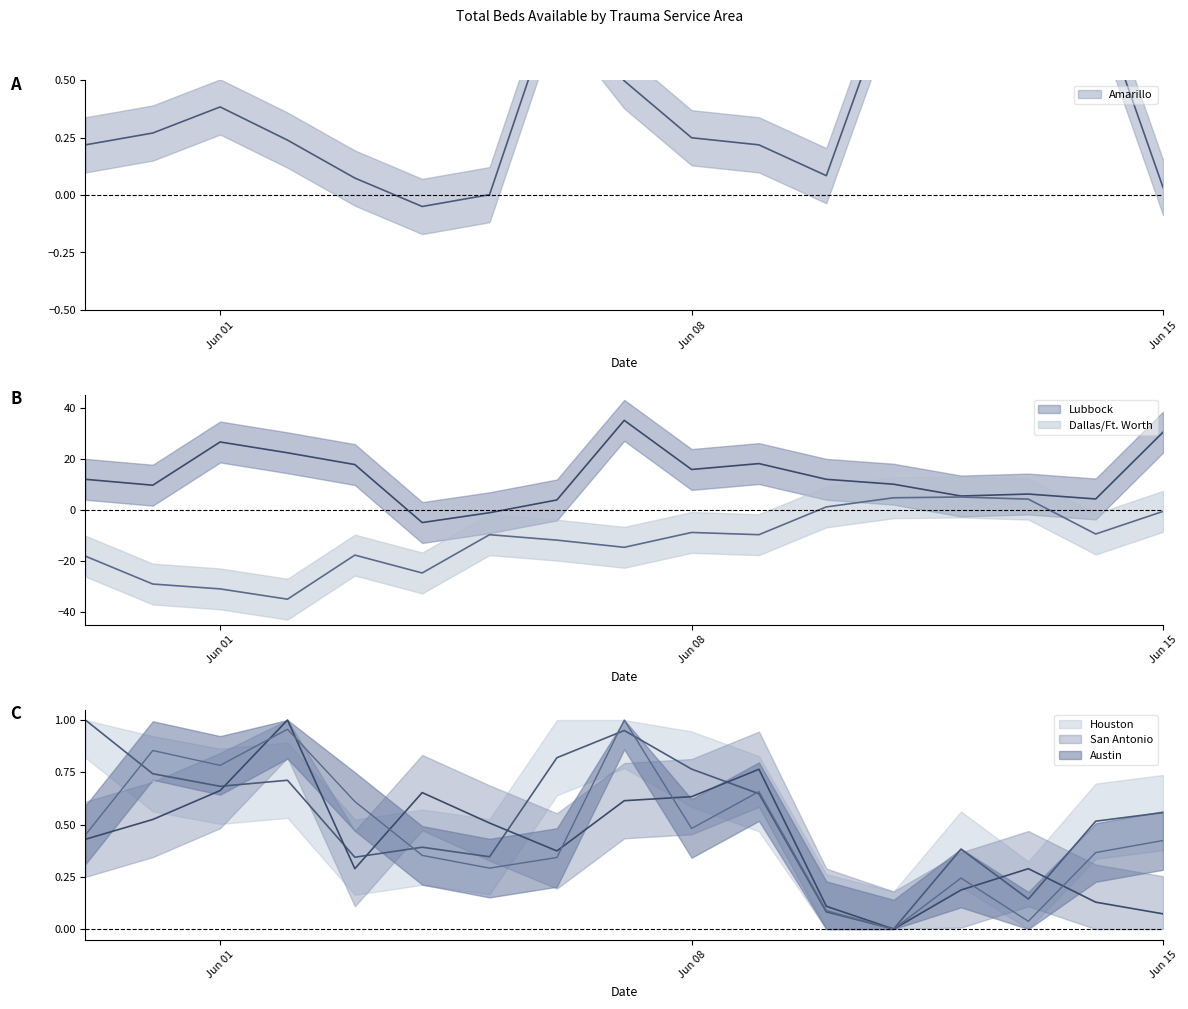

What is the approximate value of Lubbock at Jun 08?

15.8